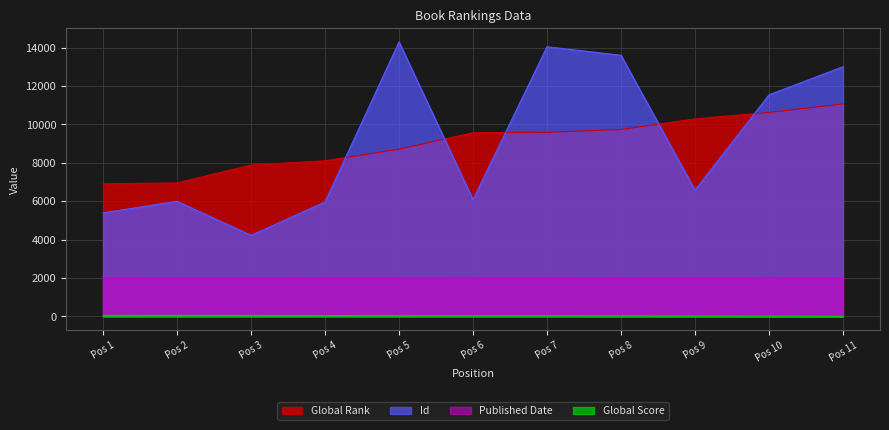

Rank the series at Pos 9 from lowest to highest value.

Global Score, Published Date, Id, Global Rank